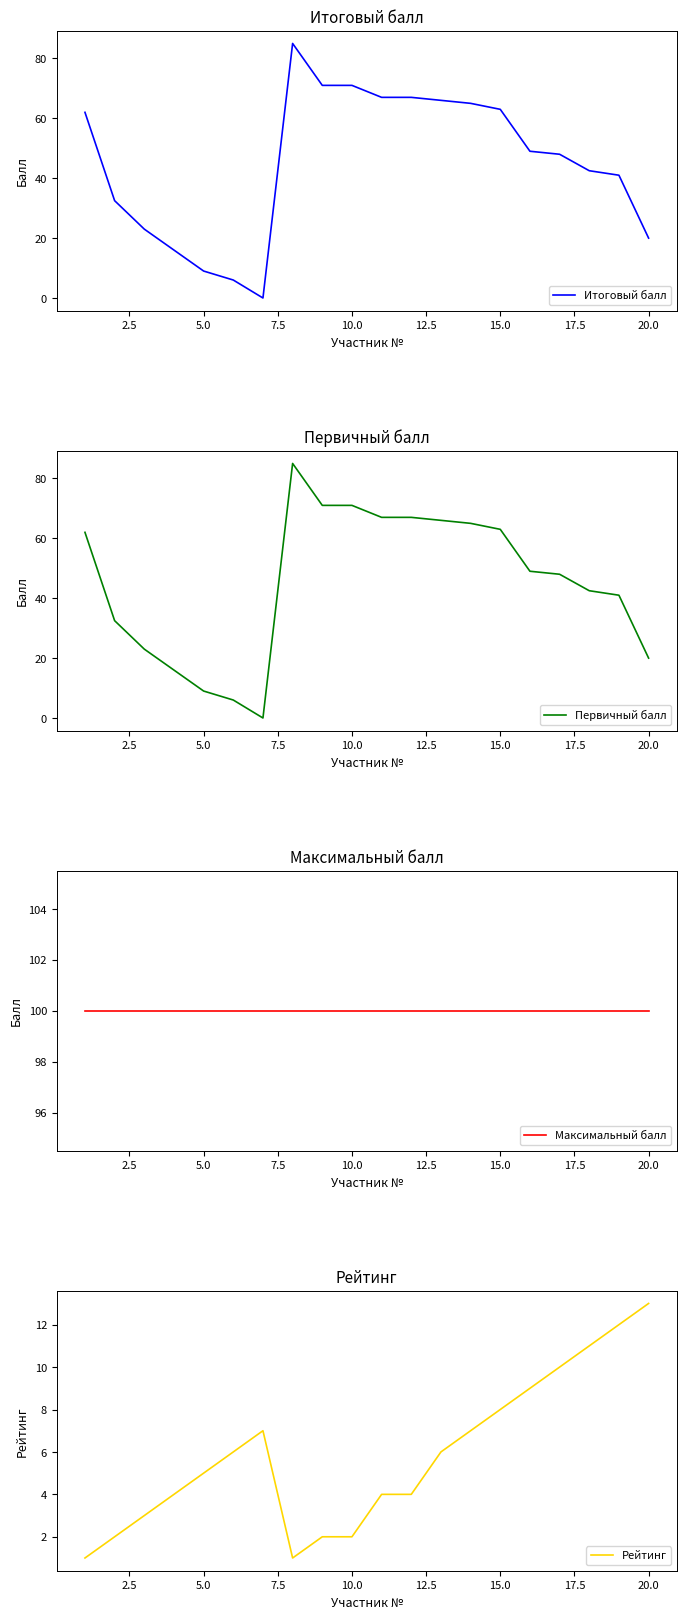

What is the sum of the Итоговый балл values at 20.0 and 15.0?

83.0